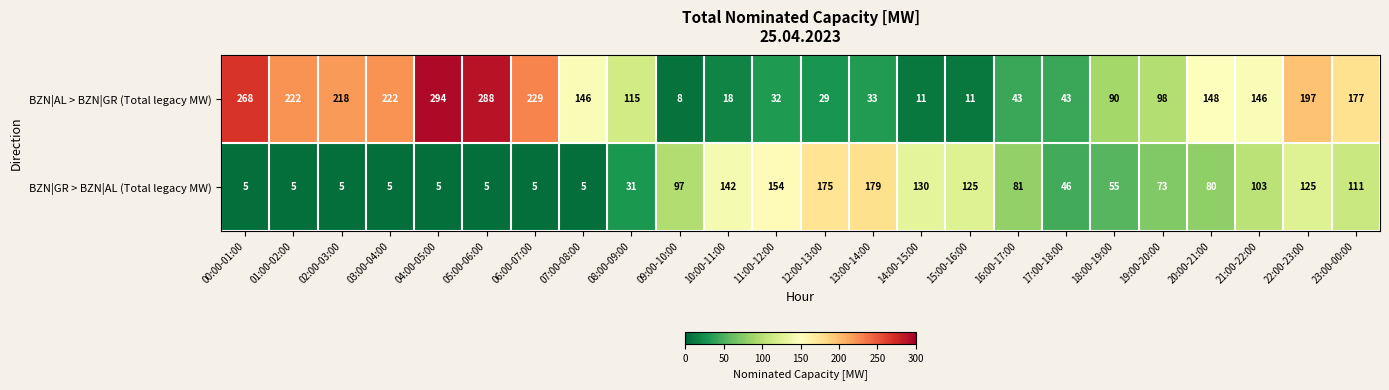

What is the total value across all series at 07:00-08:00?

151